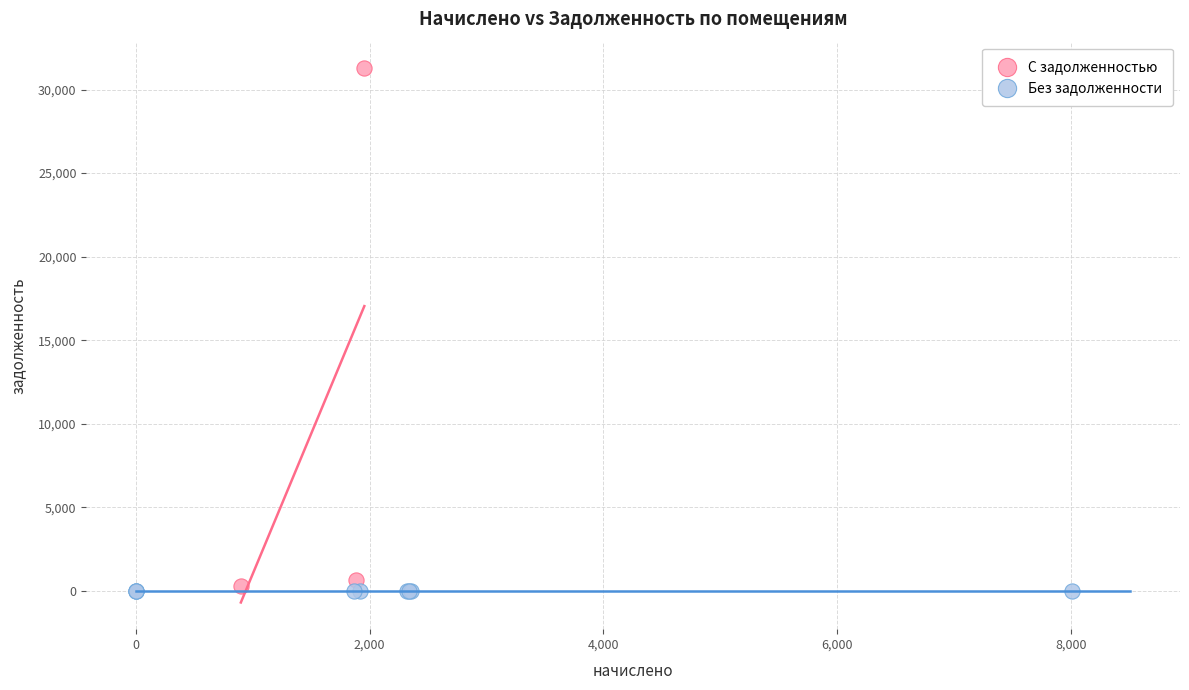

Which series contains the highest Y value?

С задолженностью